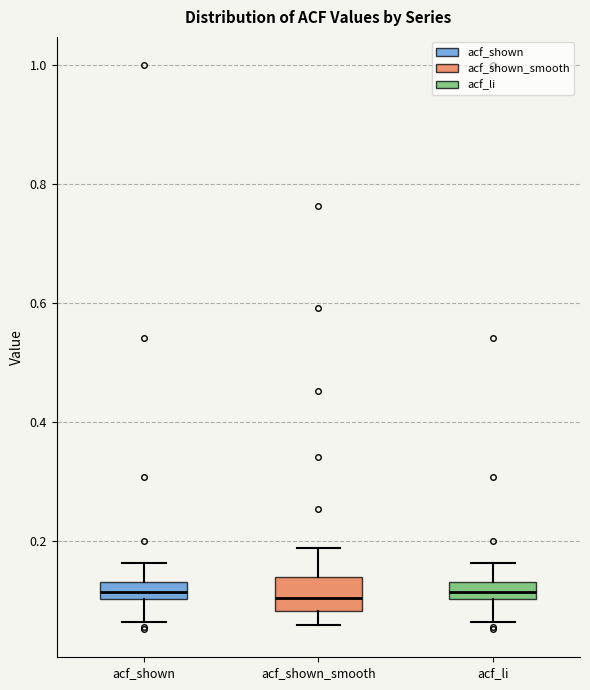

Where is the lower edge of the box for acf_shown_smooth on the y-axis? The values are not printed on the chart, so give them approximately, as read against the axis.

0.08